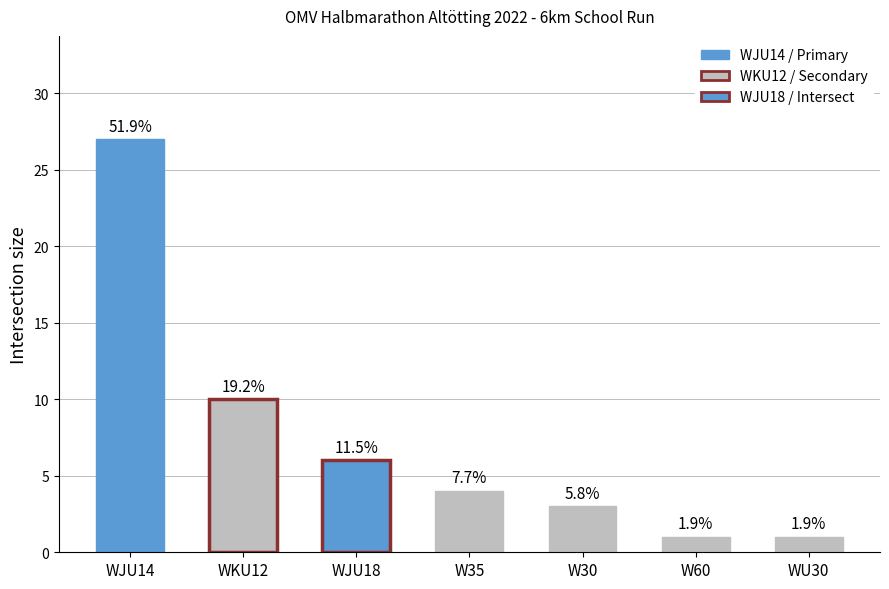

Is it true that the value at W35 is 4?

True